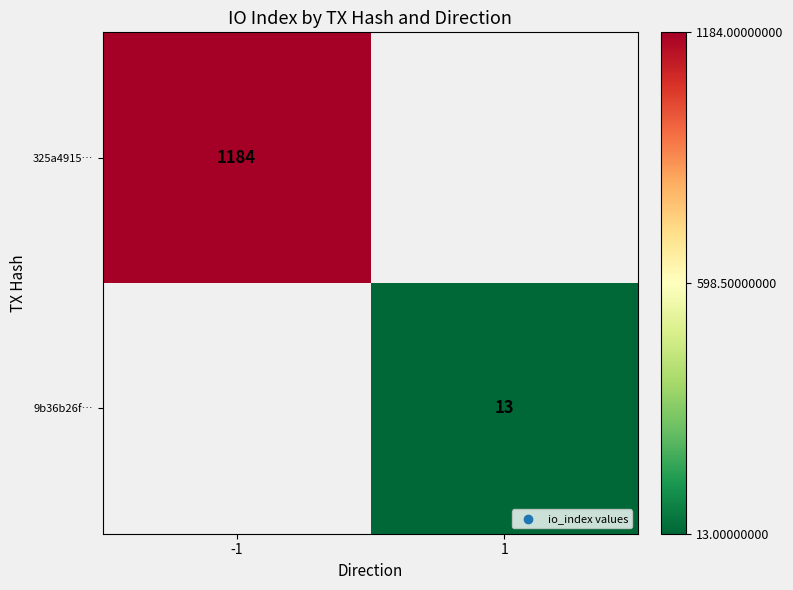

Is it true that 325a4915… equals 457 at -1?

False